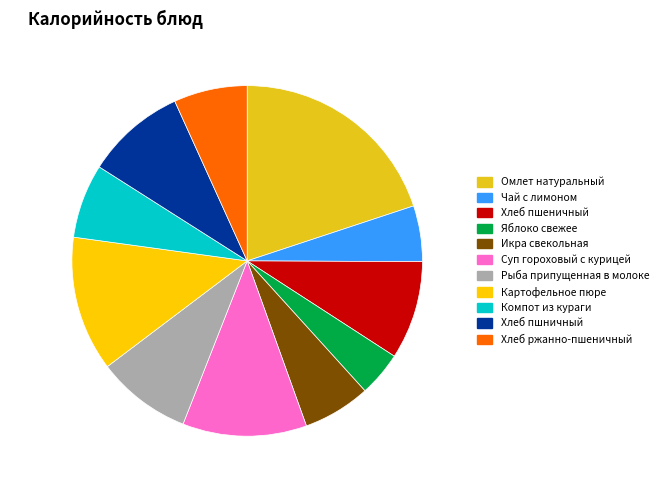

Do Хлеб пшеничный and Яблоко свежее together represent more than half of the pie?

No